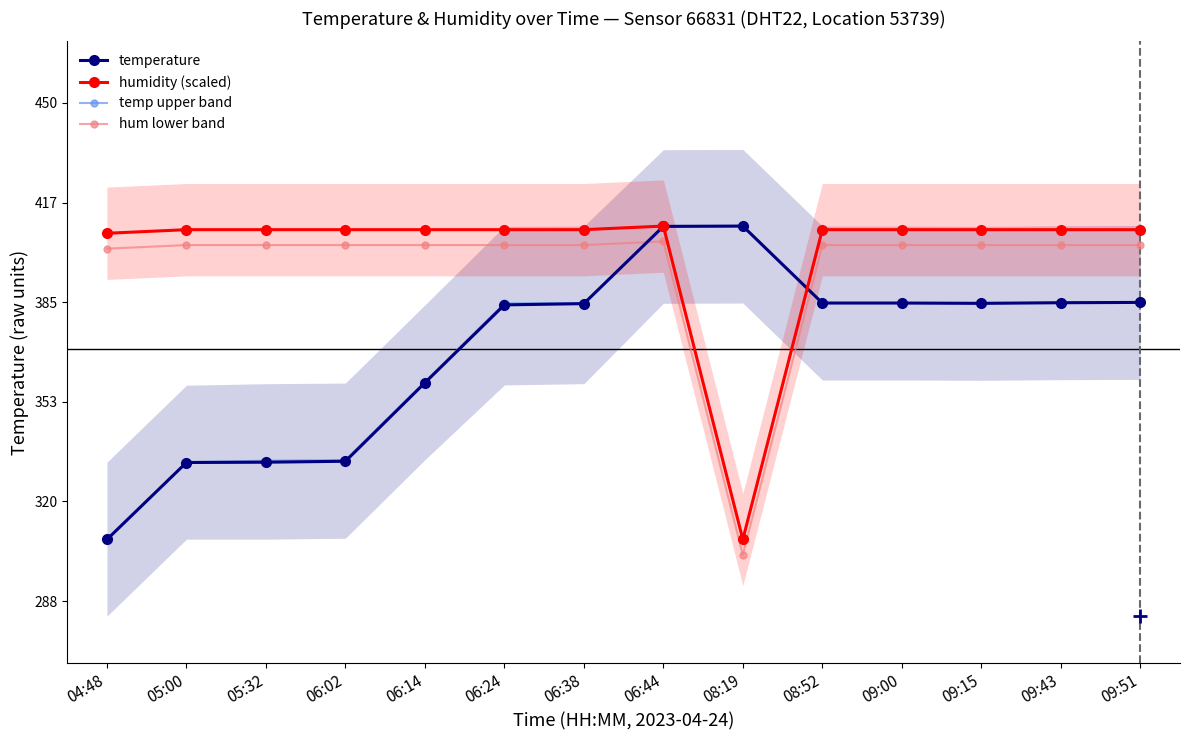

Reading left to right, extract all data points from this chart.

temperature: 04:48=307.9	05:00=332.9	05:32=333.0	06:02=333.3	06:14=358.8	06:24=384.1	06:38=384.5	06:44=409.6	08:19=409.7	08:52=384.7	09:00=384.7	09:15=384.6	09:43=384.8	09:51=384.9
humidity (scaled): 04:48=407.4	05:00=408.5	05:32=408.5	06:02=408.5	06:14=408.5	06:24=408.5	06:38=408.5	06:44=409.7	08:19=307.9	08:52=408.5	09:00=408.5	09:15=408.5	09:43=408.5	09:51=408.5
temp upper band: 04:48=308.0	05:00=333.0	05:32=333.5	06:02=333.7	06:14=359.1	06:24=384.6	06:38=384.7	06:44=409.5	08:19=409.6	08:52=384.7	09:00=384.7	09:15=384.6	09:43=384.8	09:51=384.9
hum lower band: 04:48=402.4	05:00=403.5	05:32=403.5	06:02=403.5	06:14=403.5	06:24=403.5	06:38=403.5	06:44=404.7	08:19=302.9	08:52=403.5	09:00=403.5	09:15=403.5	09:43=403.5	09:51=403.5